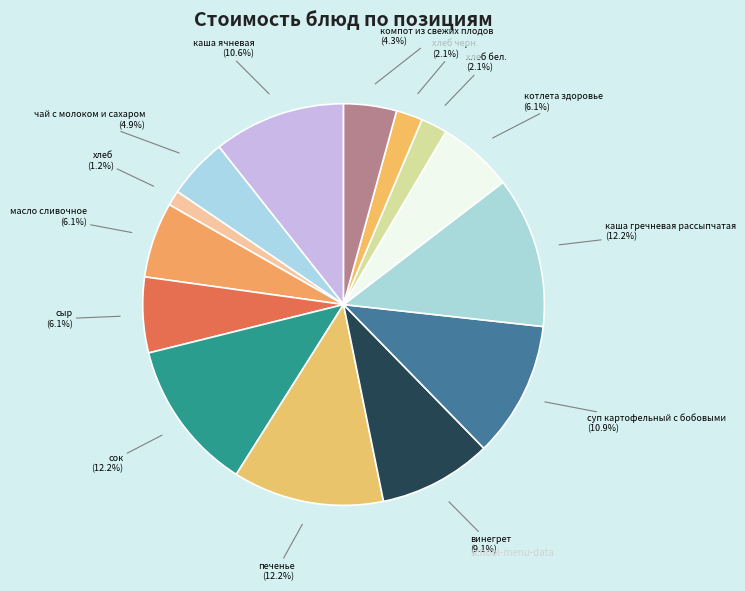

Count the number of slices in the pie.

14